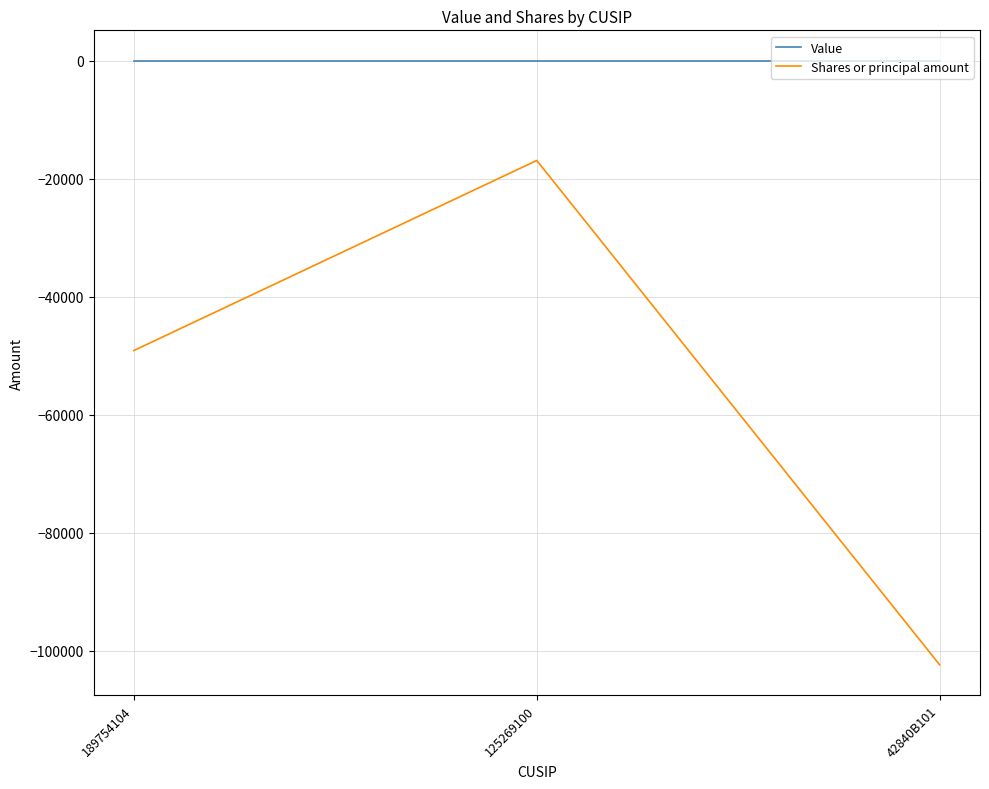

Rank the series at 125269100 from lowest to highest value.

Shares or principal amount, Value